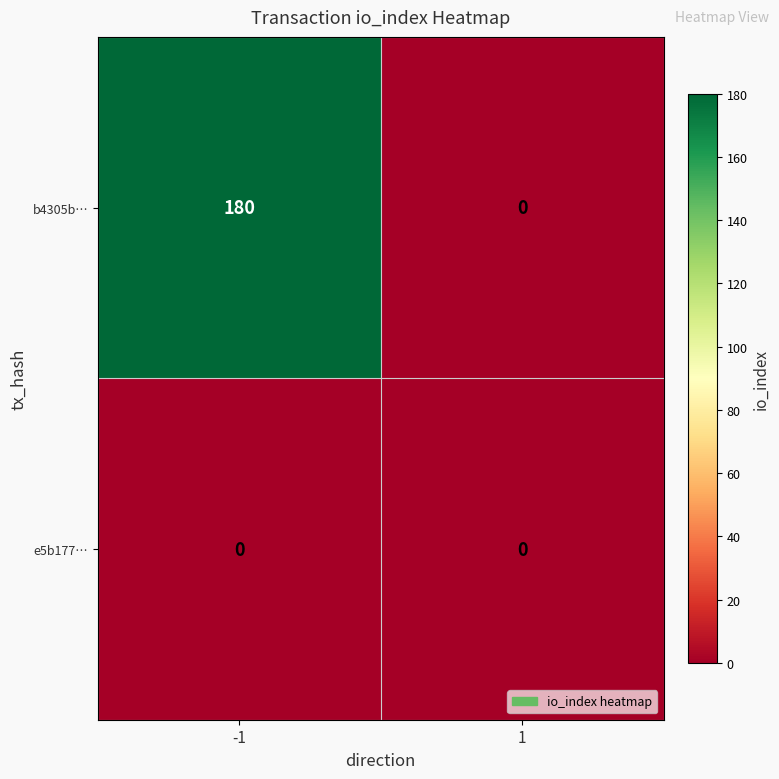

What is the average value of the b4305b… series?

90